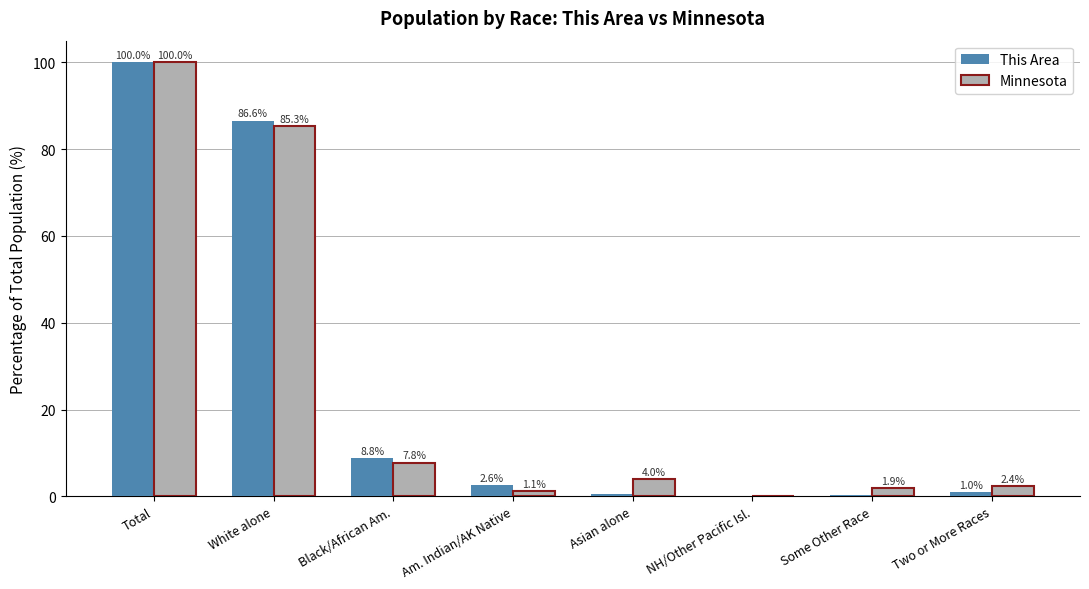

What is the spread (max minus min) of values at Black/African Am.?

1.0